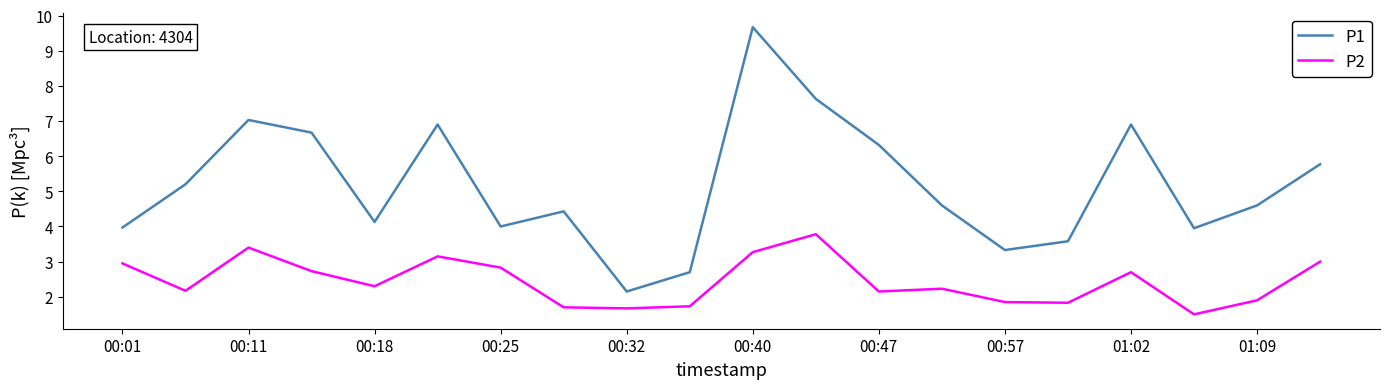

Which series has the largest total across all categories?

P1